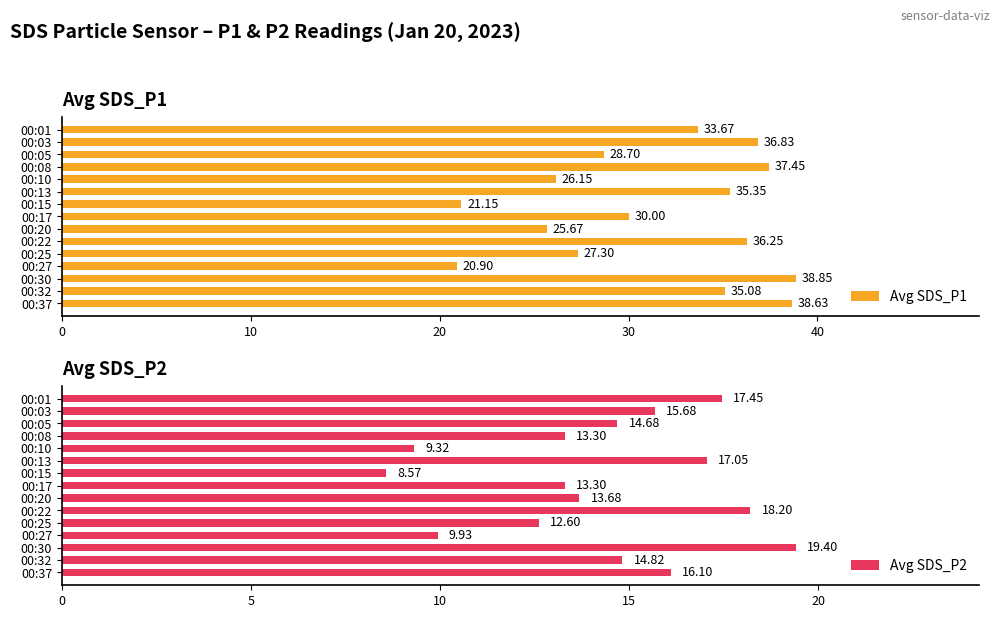

Which series has the largest range (max minus min)?

Avg SDS_P1